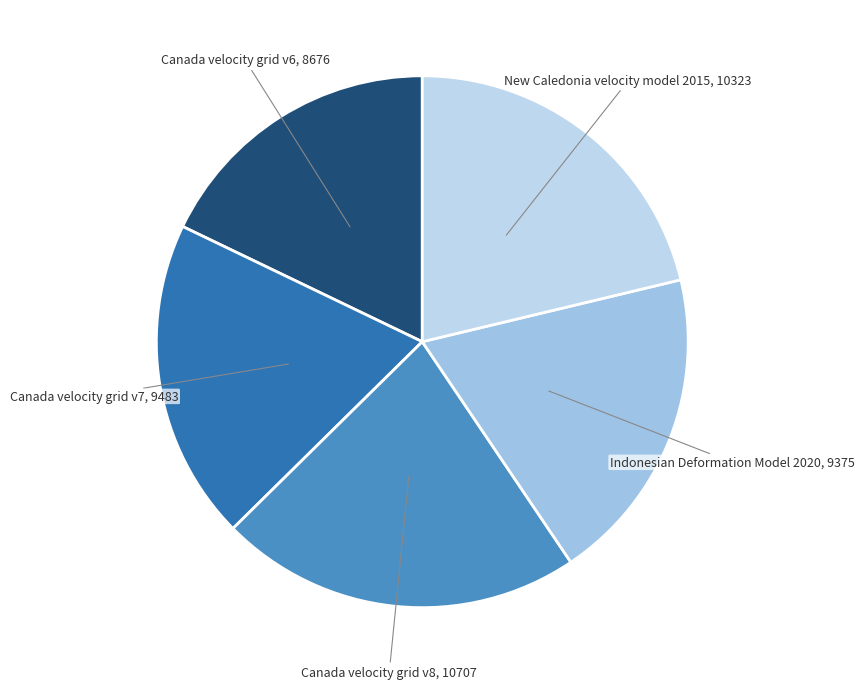

Is there any slice that represents more than half of the pie?

No